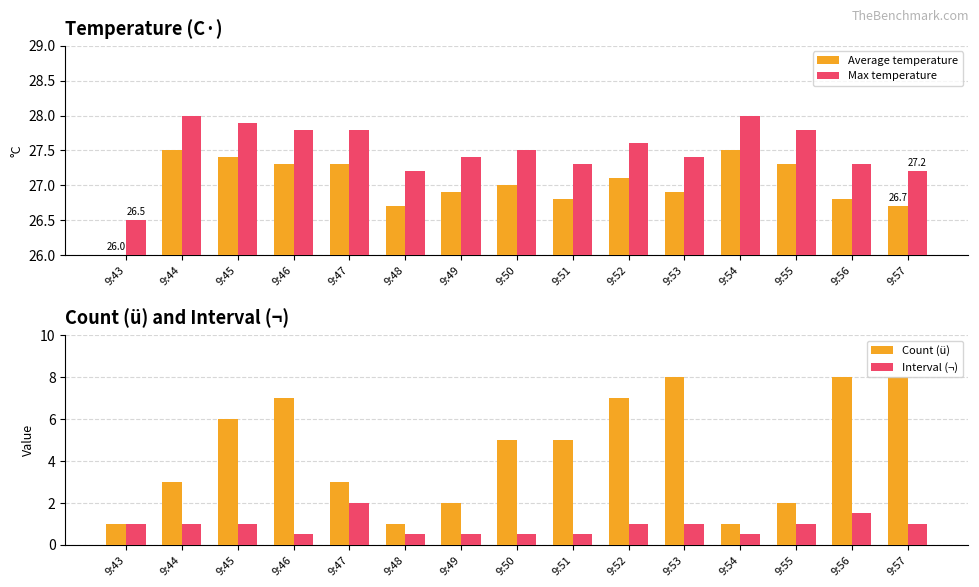

At which label does Count (ü) first exceed 5?

9:45